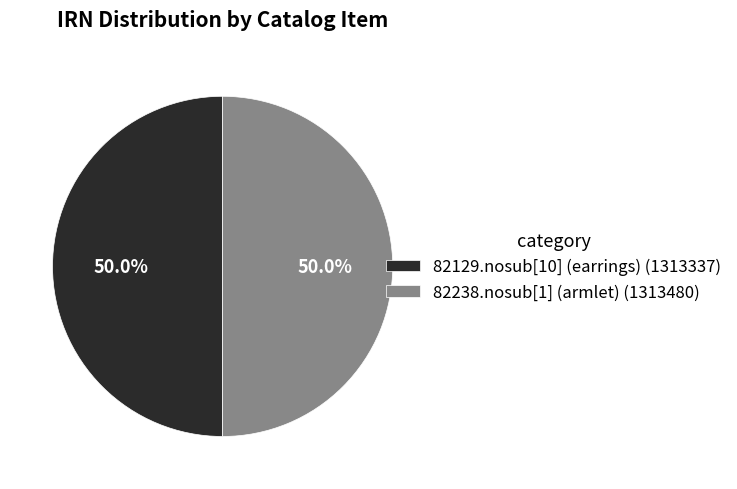

What is the total percentage of 82238.nosub[1] (armlet) and 82129.nosub[10] (earrings)?

100.0%